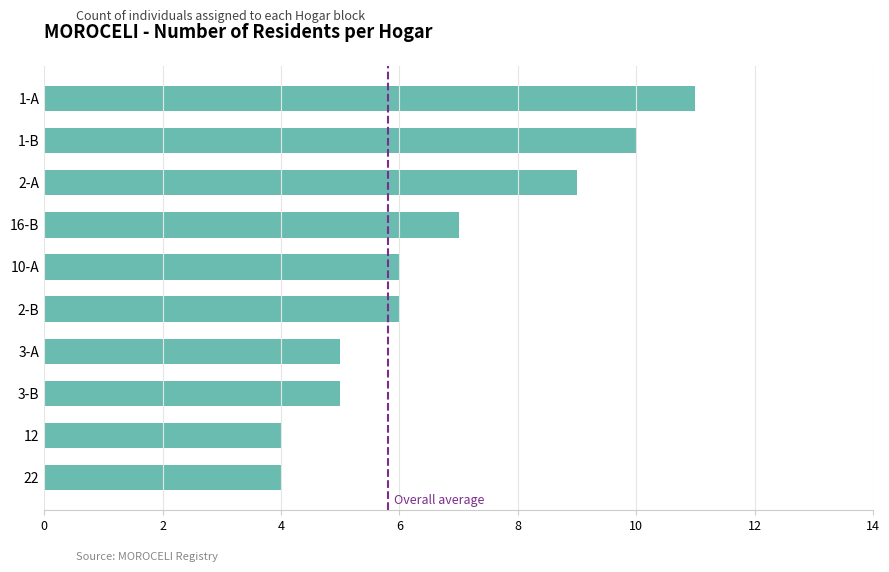

Reading top to bottom, extract all data points from this chart.

11	10	9	7	6	6	5	5	4	4